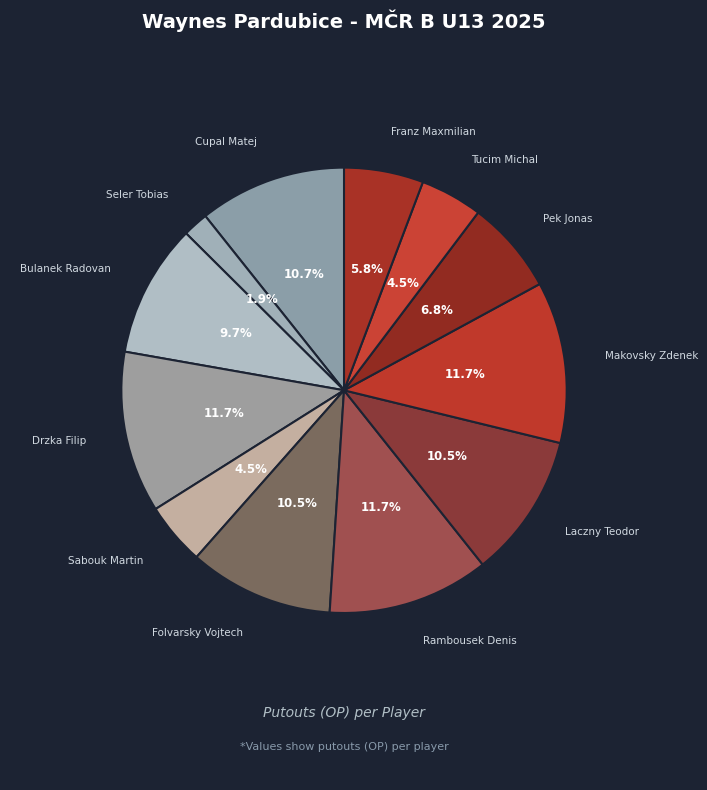

To the nearest percent, what is the average slice percentage?

8%